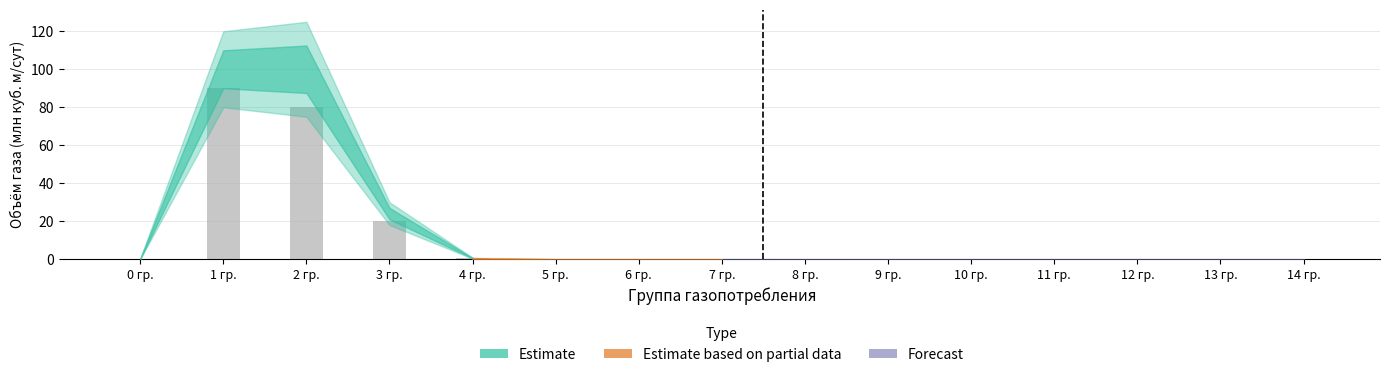

Which label corresponds to the largest value in the chart?

1 гр.